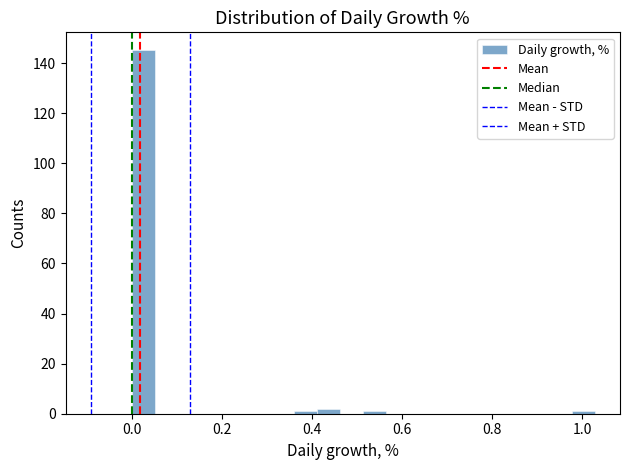

Read against the x-axis, roughly where is the centre of the tallest bar?

0.02